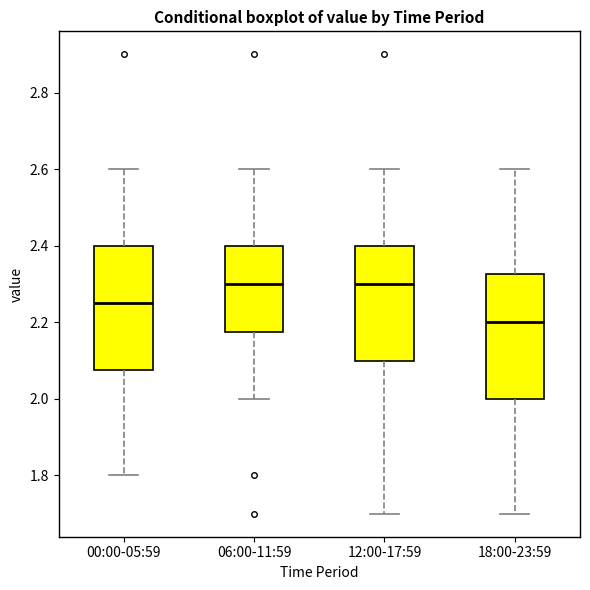

Which box has the lowest median line?

18:00-23:59